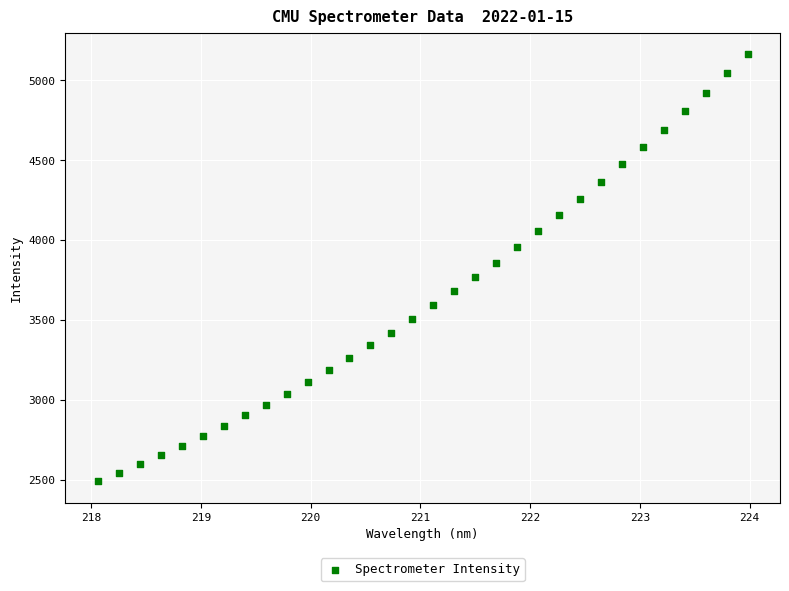

What is the range of X values (max minus min)?

5.9